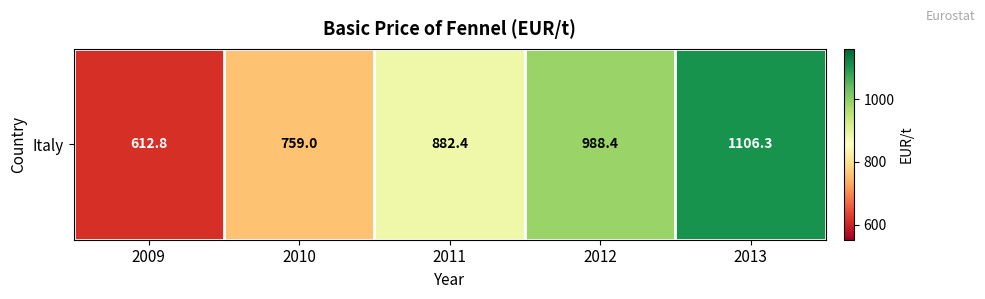

At which label is the value closest to 859?

2011